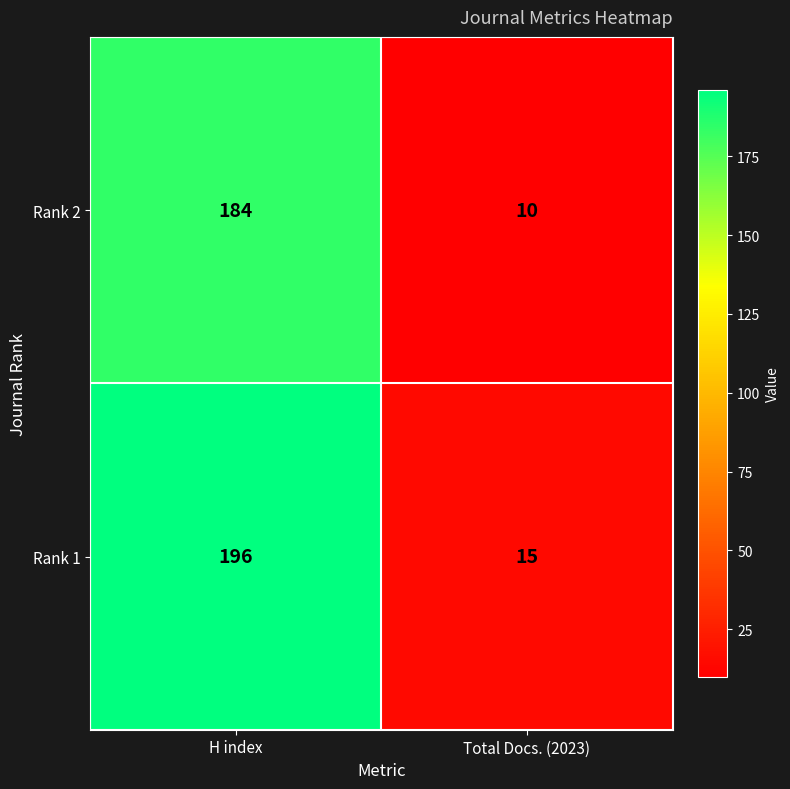

What is the difference between the highest and lowest values at Total Docs. (2023)?

5